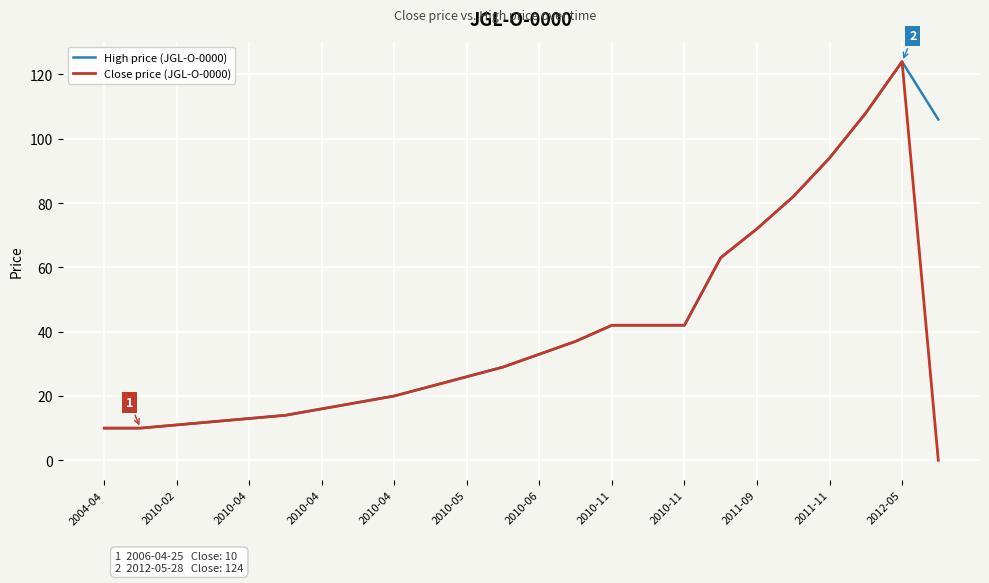

Which series has the largest total across all categories?

High price (JGL-O-0000)